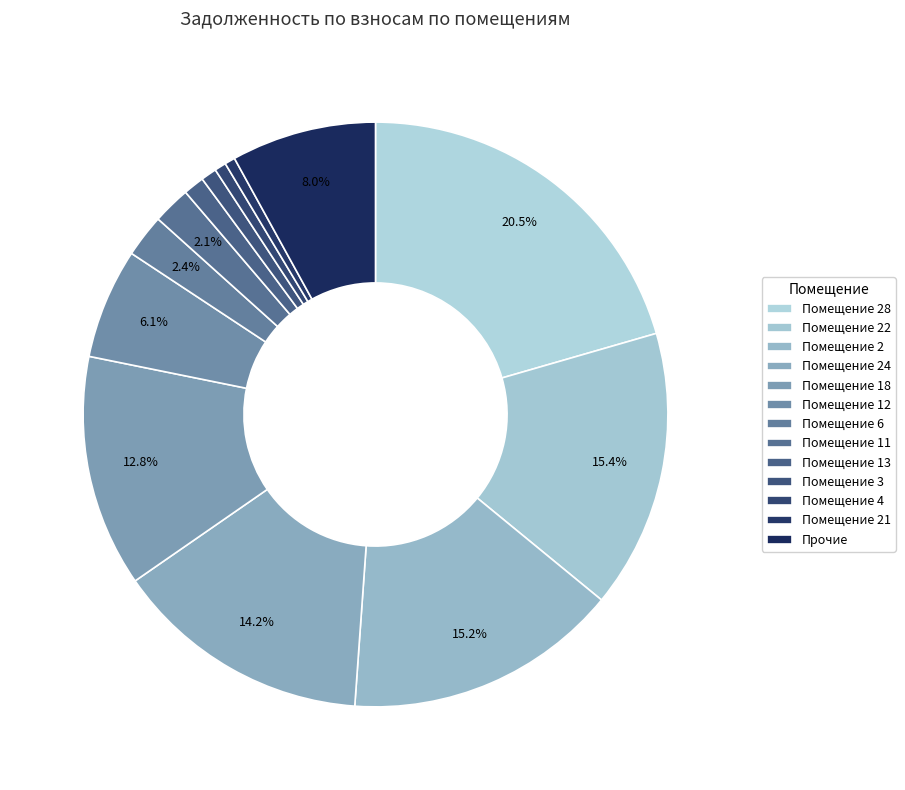

Count the number of slices in the pie.

13